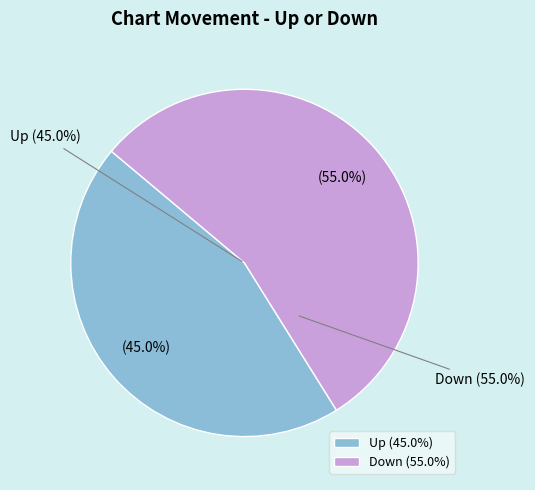

Which category has the smallest portion of the pie?

up